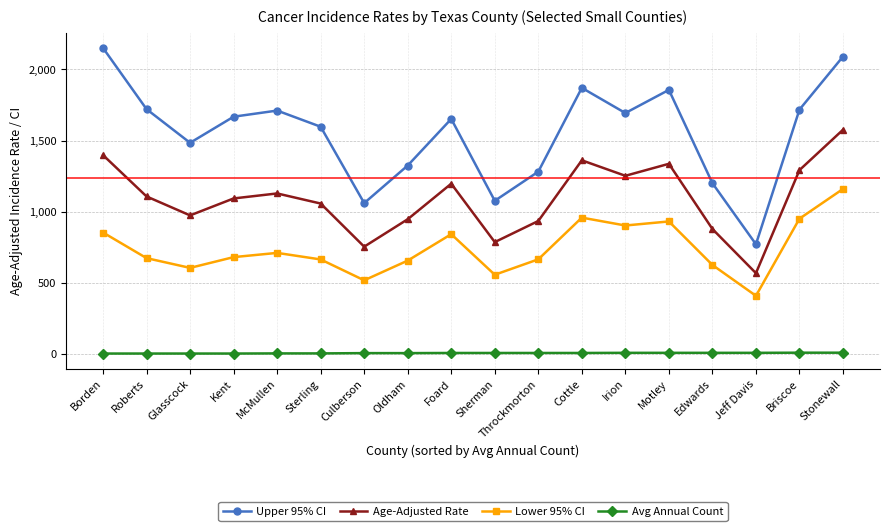

In Upper 95% CI, how many points are lower than both neighbors (excluding endpoints)?

5